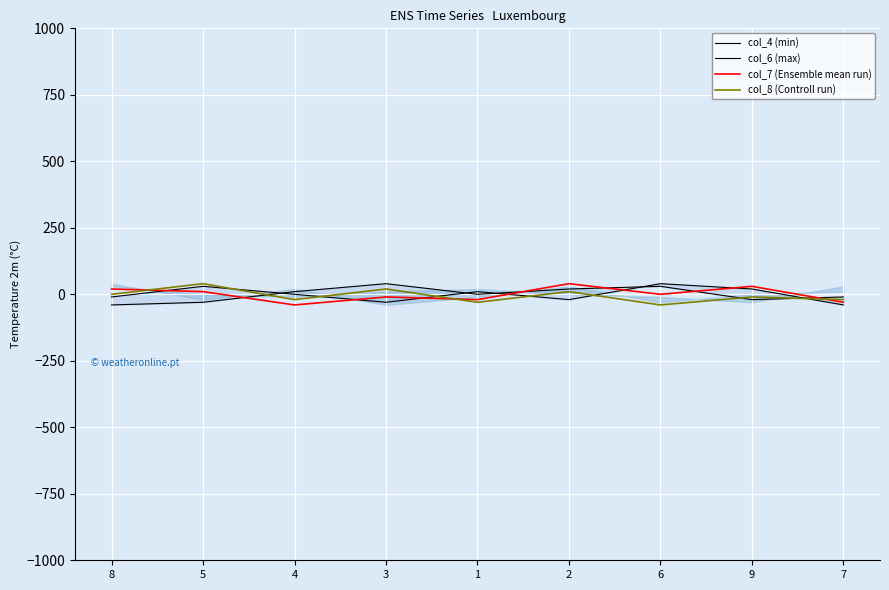

Where do col_4 (min) and col_6 (max) first cross each other?

5 and 4